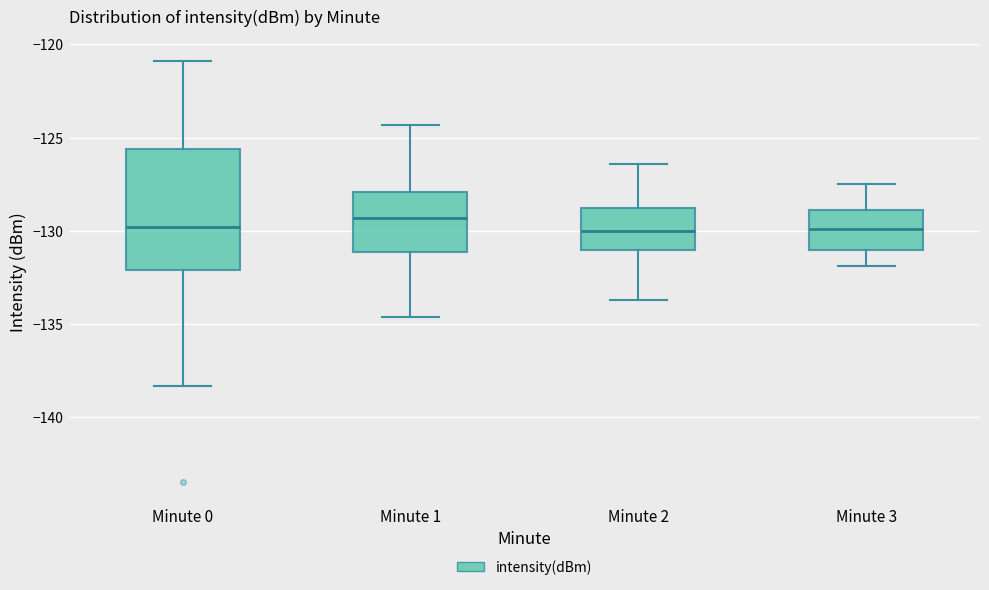

Reading left to right, transcribe this box plot: for each box, give where its median line is, the range the box spans, and where its two whiskers end, as read against the y-axis. The values are not printed on the chart, so give them approximately, as read against the axis.

Minute 0: median -130.0, box -132.0 to -125.5, whiskers -138.5 to -121.0
Minute 1: median -129.5, box -131.0 to -128.0, whiskers -134.5 to -124.5
Minute 2: median -130.0, box -131.0 to -128.5, whiskers -133.5 to -126.5
Minute 3: median -130.0, box -131.0 to -129.0, whiskers -132.0 to -127.5